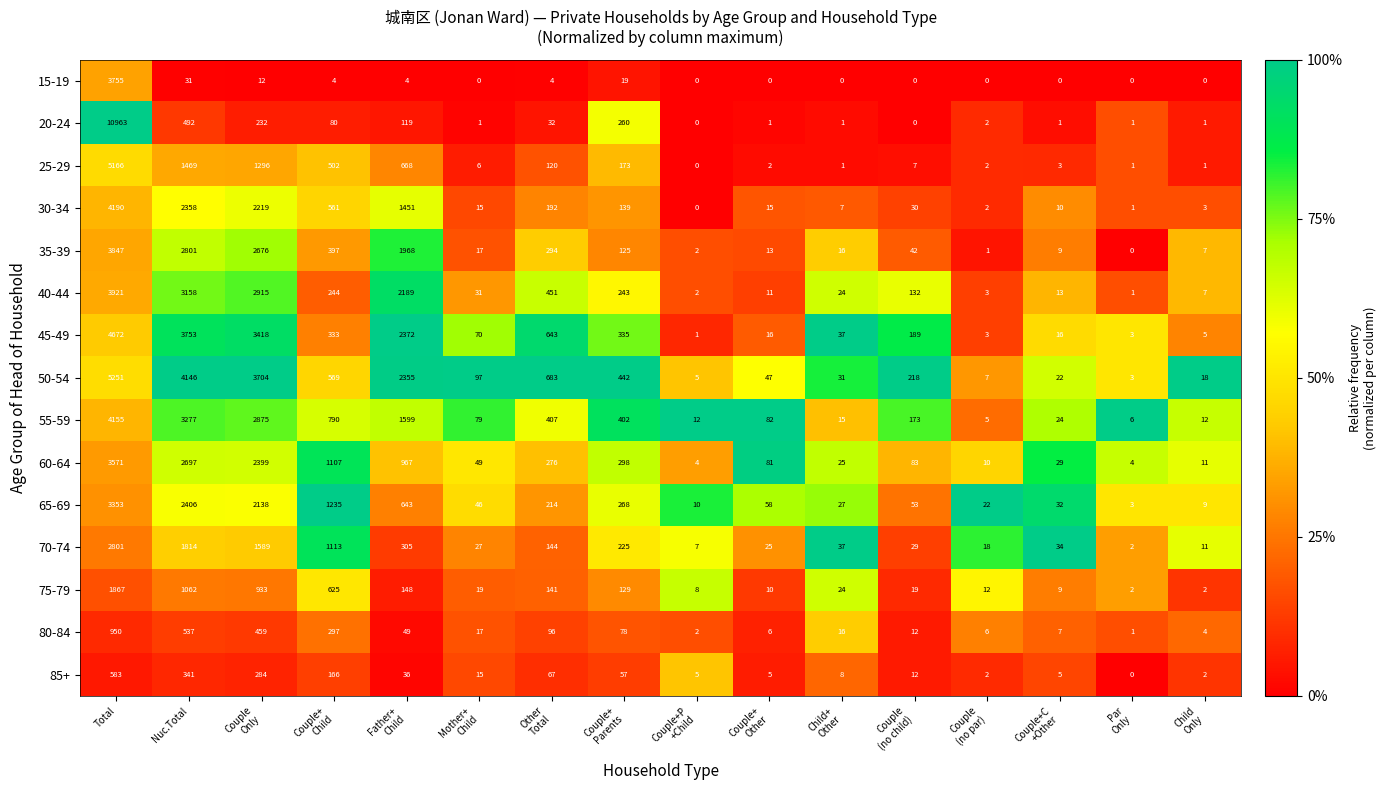

Read the 75-79 value at Total.

1867